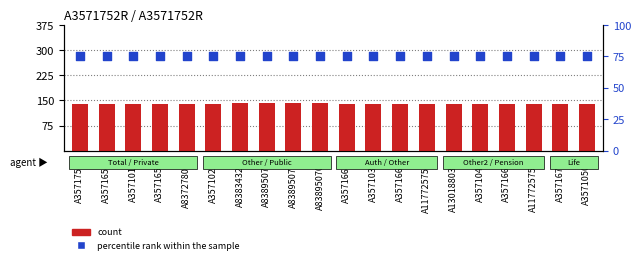

Which series contains the highest Y value?

count